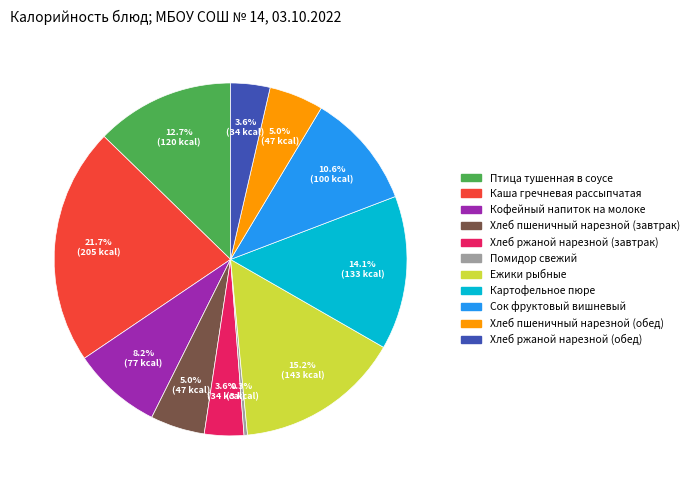

To the nearest percent, what is the difference between the largest and smallest slice percentages?

21%